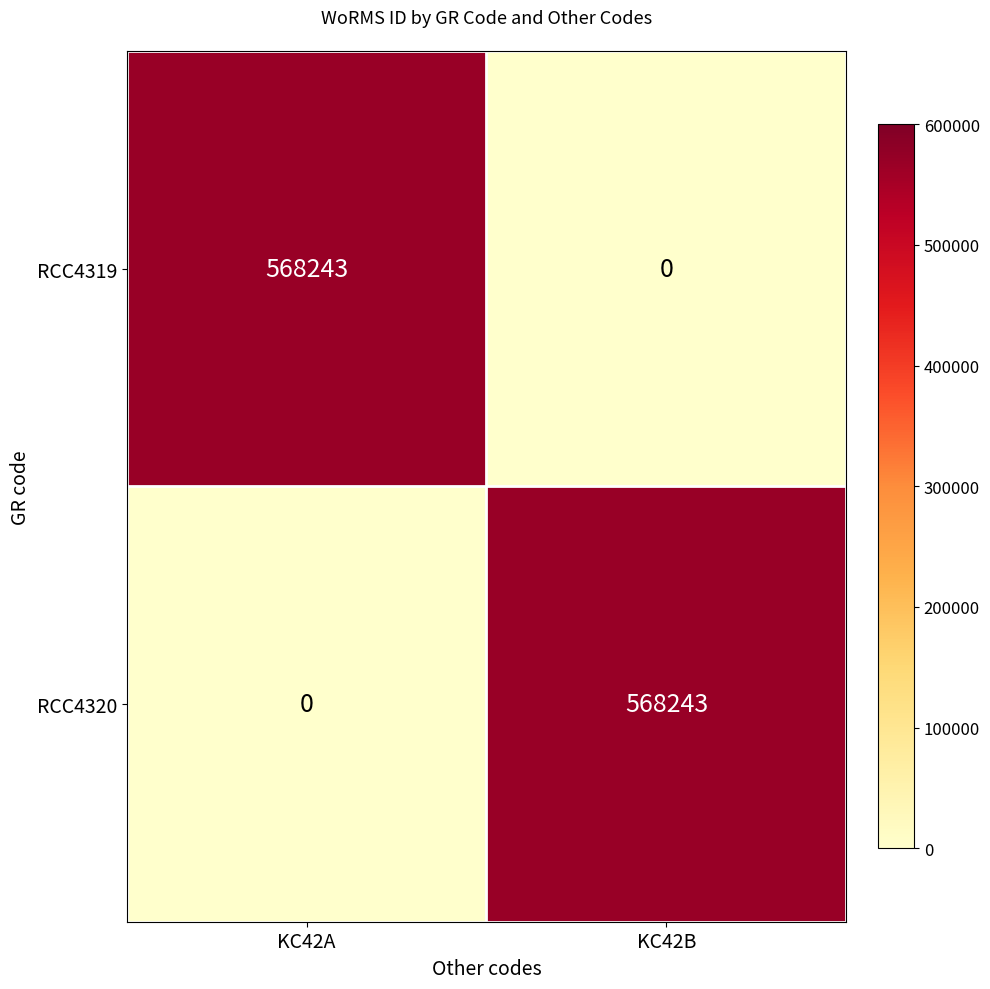

How many categories are shown in the chart?

2